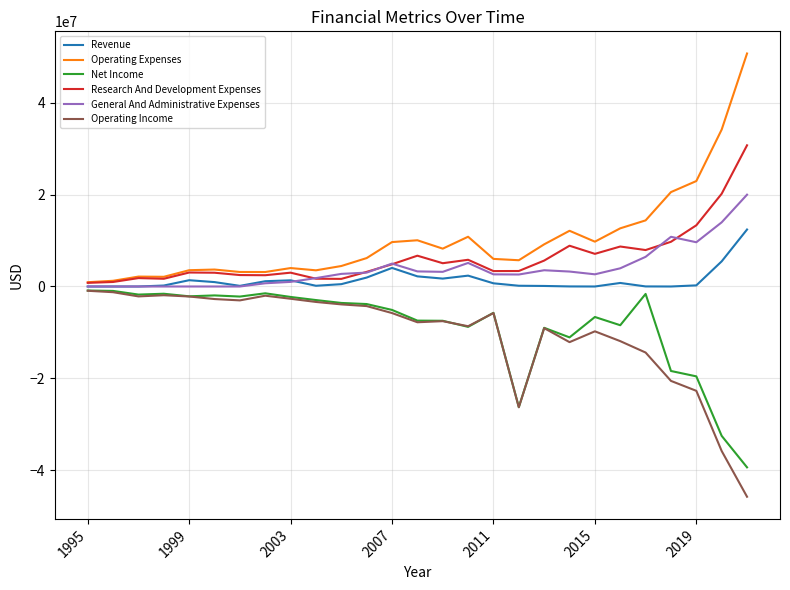

What is the minimum value shown in the chart?

-45814000